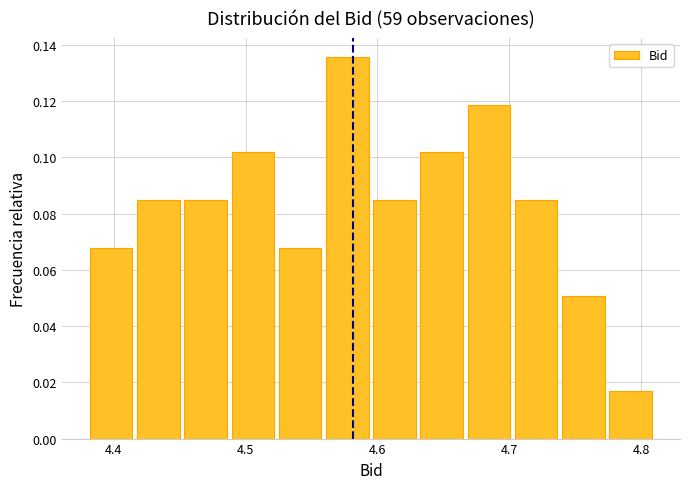

Read against the x-axis, roughly where is the centre of the tallest bar?

4.58